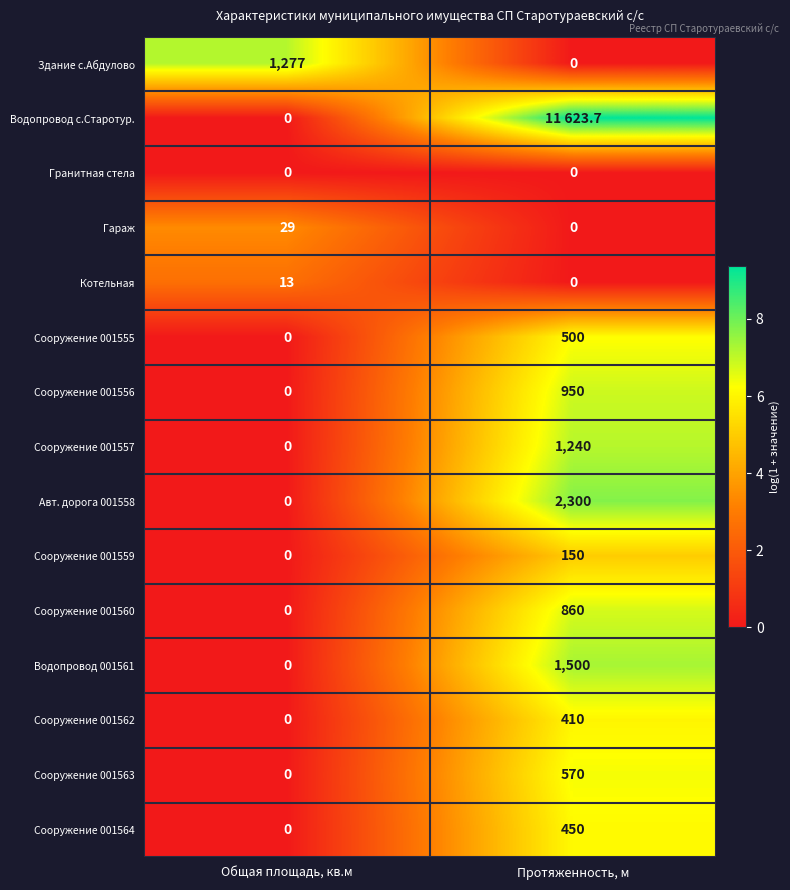

Is the value of Сооружение 001556 at Протяженность, м greater than the value of Здание с.Абдулово at Протяженность, м?

Yes